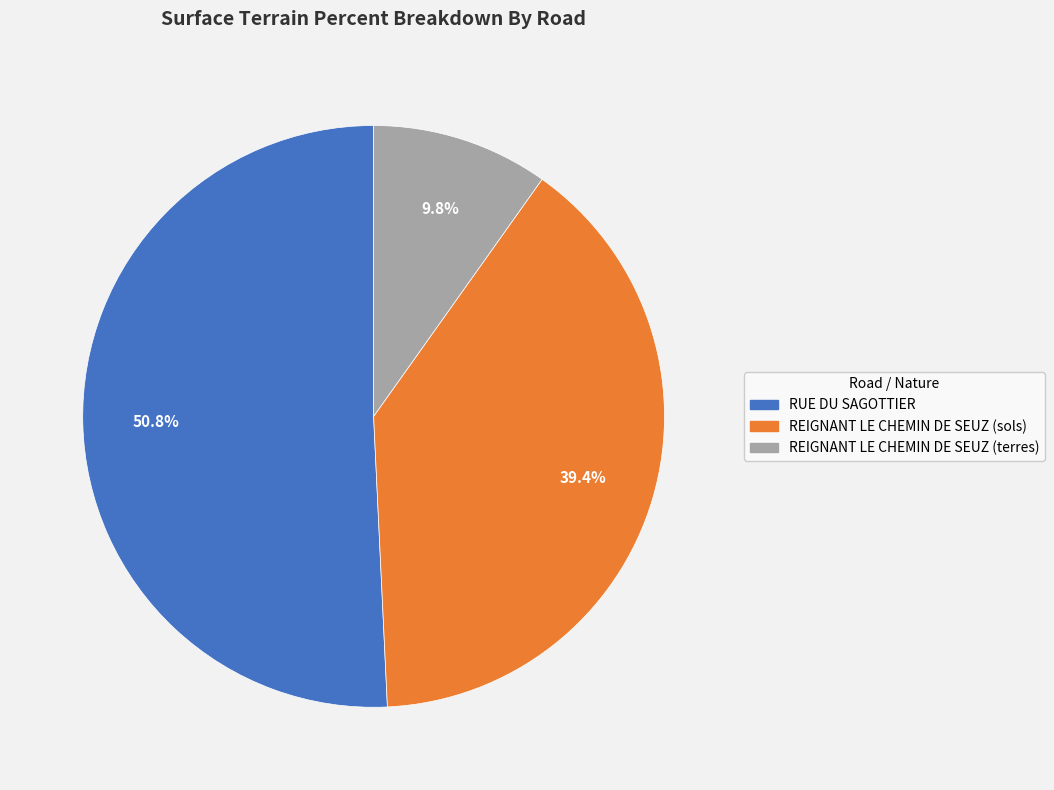

How many slices are in this pie chart?

3